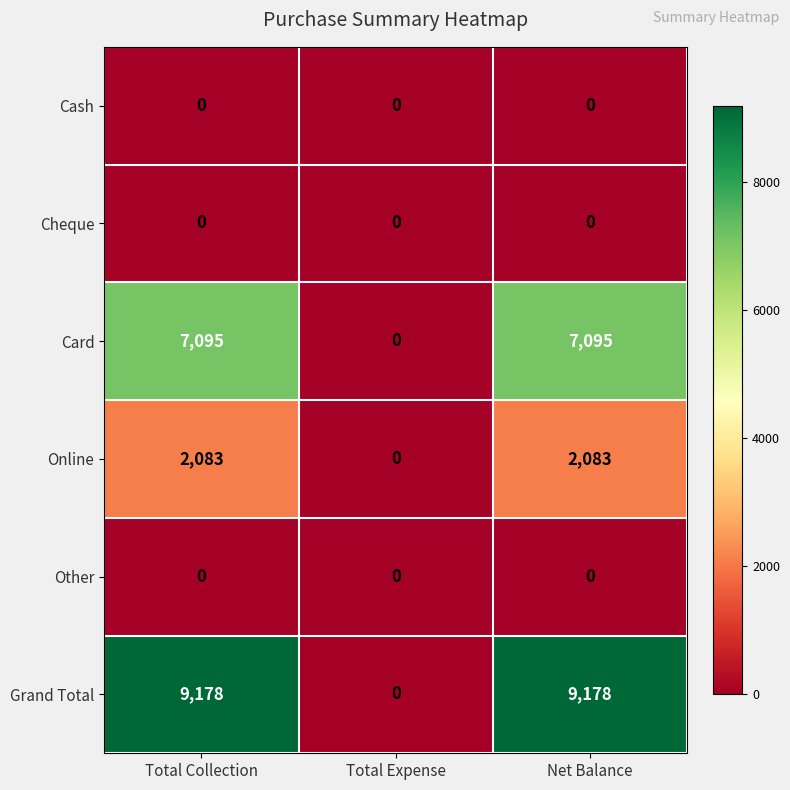

How many series are shown in this chart?

6